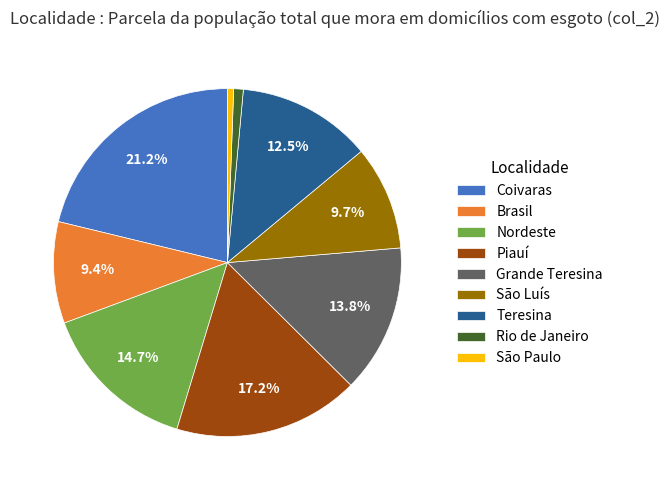

Which category has the biggest portion of the pie?

Coivaras